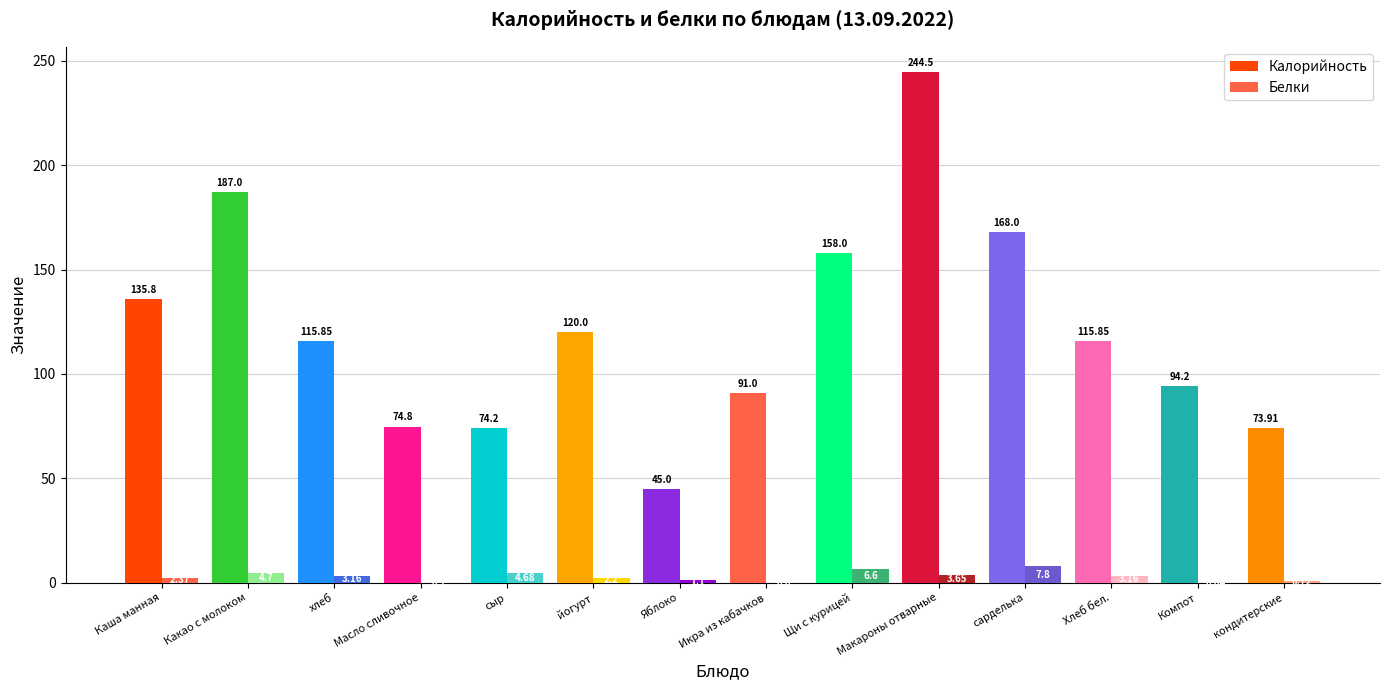

How many groups of bars are there?

14